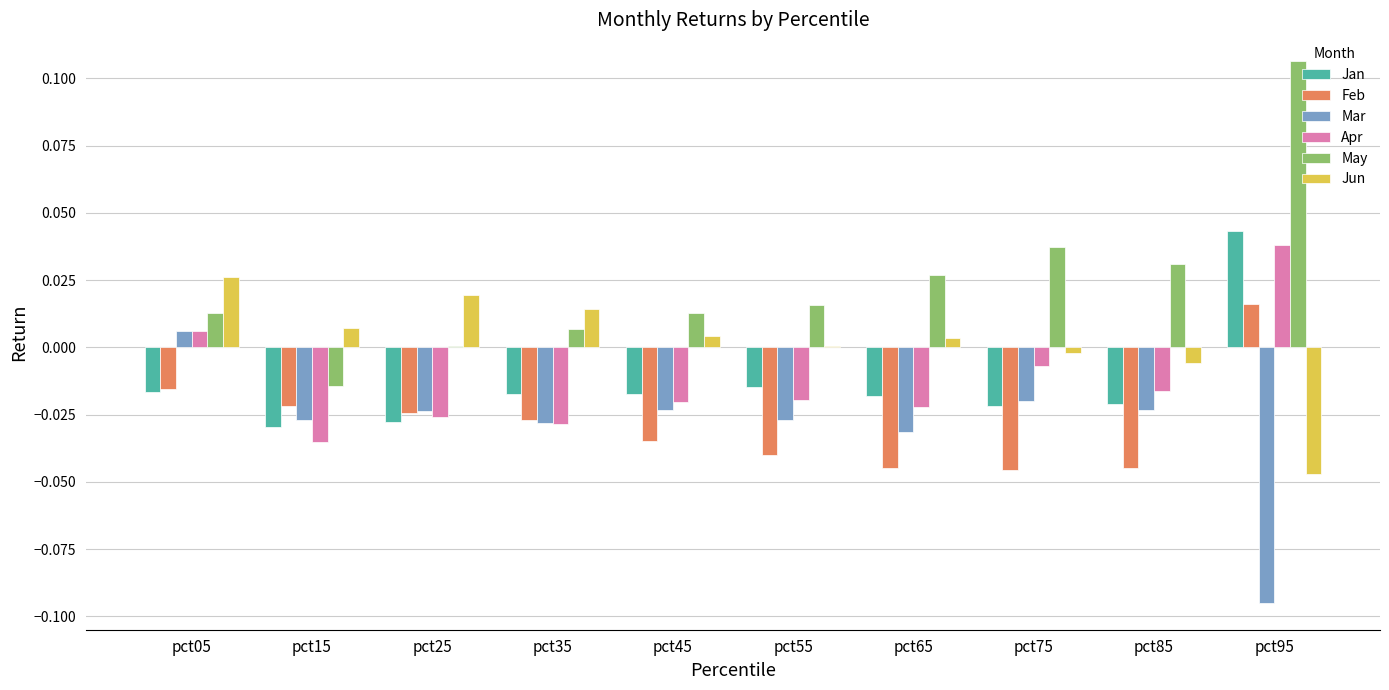

Is the value of Feb at pct45 greater than the value of Apr at pct95?

No